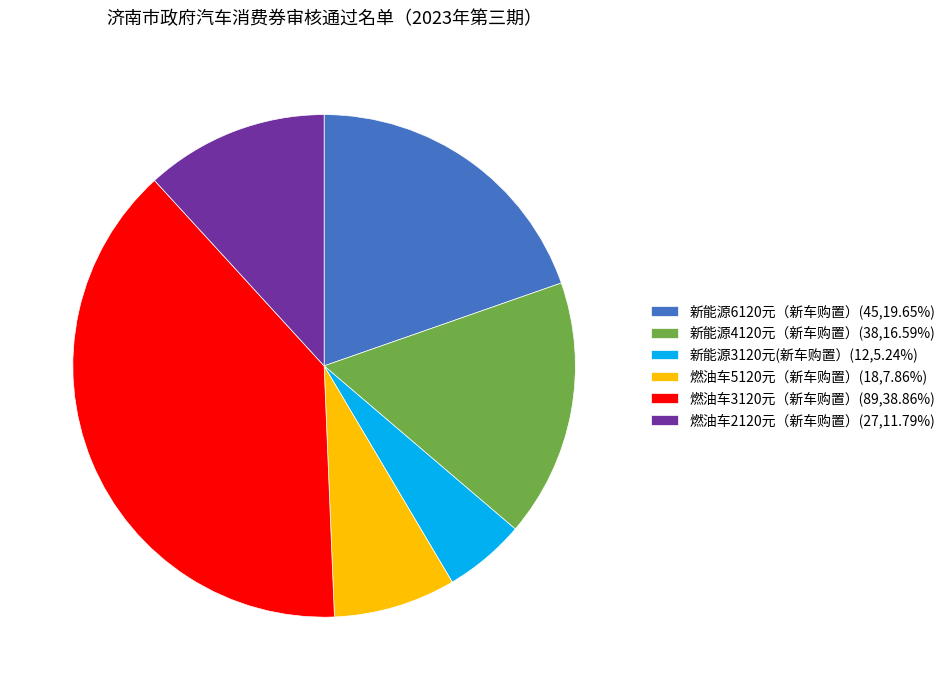

Does any single category account for the majority?

No